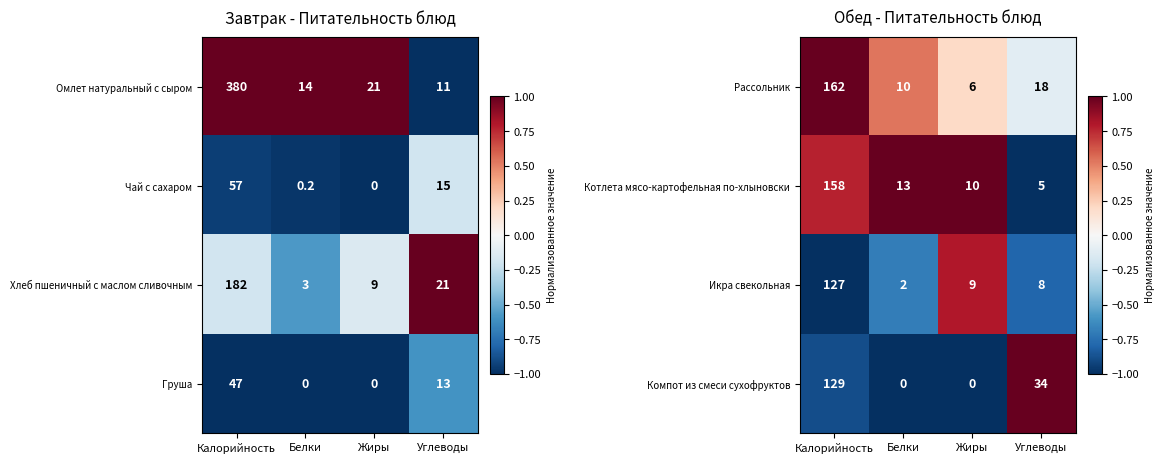

Which category has the highest value in the Рассольник series?

Калорийность